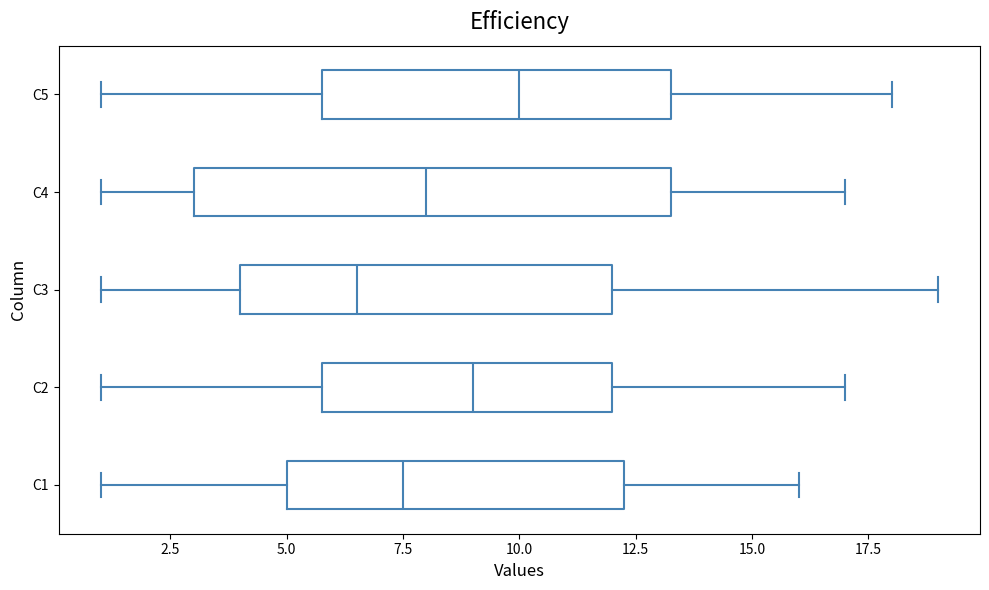

Reading bottom to top, read every box against the x-axis: the position of its median line, the range the box covers, and the ends of its whiskers. The values are not printed on the chart, so give them approximately, as read against the axis.

C1: median 7.5, box 5.0 to 12.5, whiskers 1.0 to 16.0
C2: median 9.0, box 6.0 to 12.0, whiskers 1.0 to 17.0
C3: median 6.5, box 4.0 to 12.0, whiskers 1.0 to 19.0
C4: median 8.0, box 3.0 to 13.5, whiskers 1.0 to 17.0
C5: median 10.0, box 6.0 to 13.5, whiskers 1.0 to 18.0